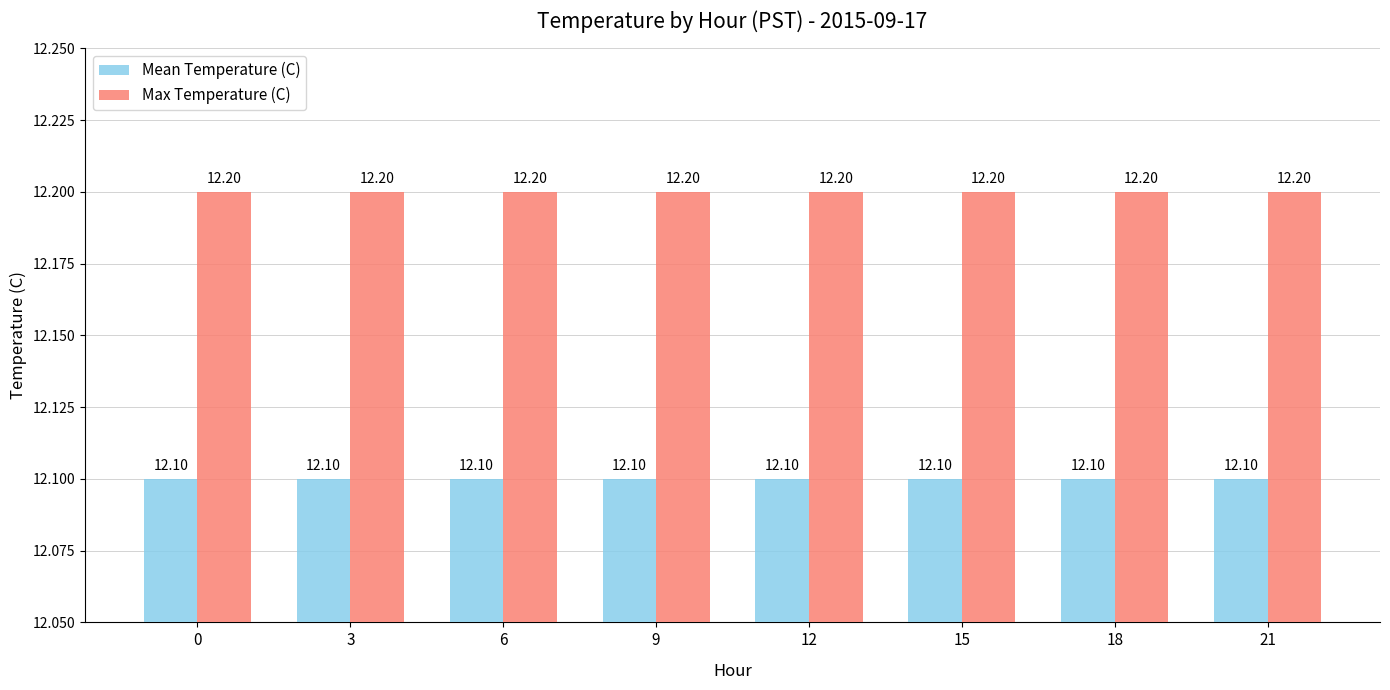

What is the average value of the Mean Temperature (C) series?

12.1